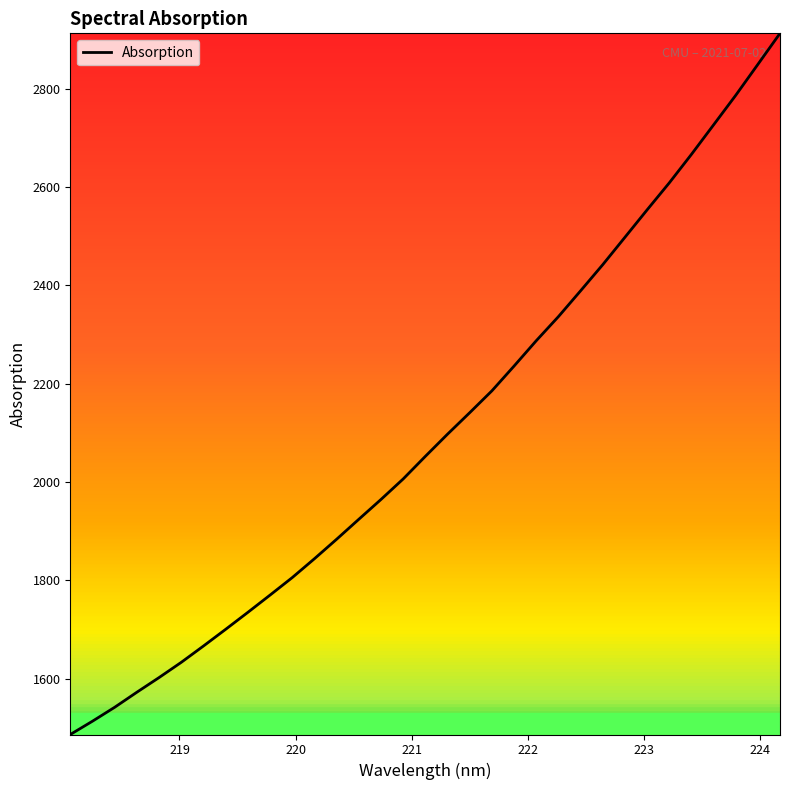

How many categories are shown in the chart?

33